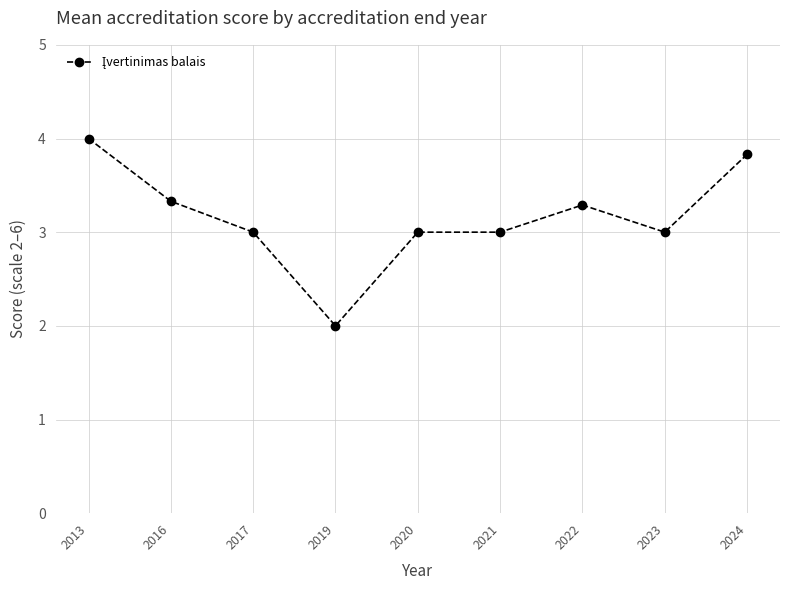

True or false: the data has more than 0 interior local peaks.

True